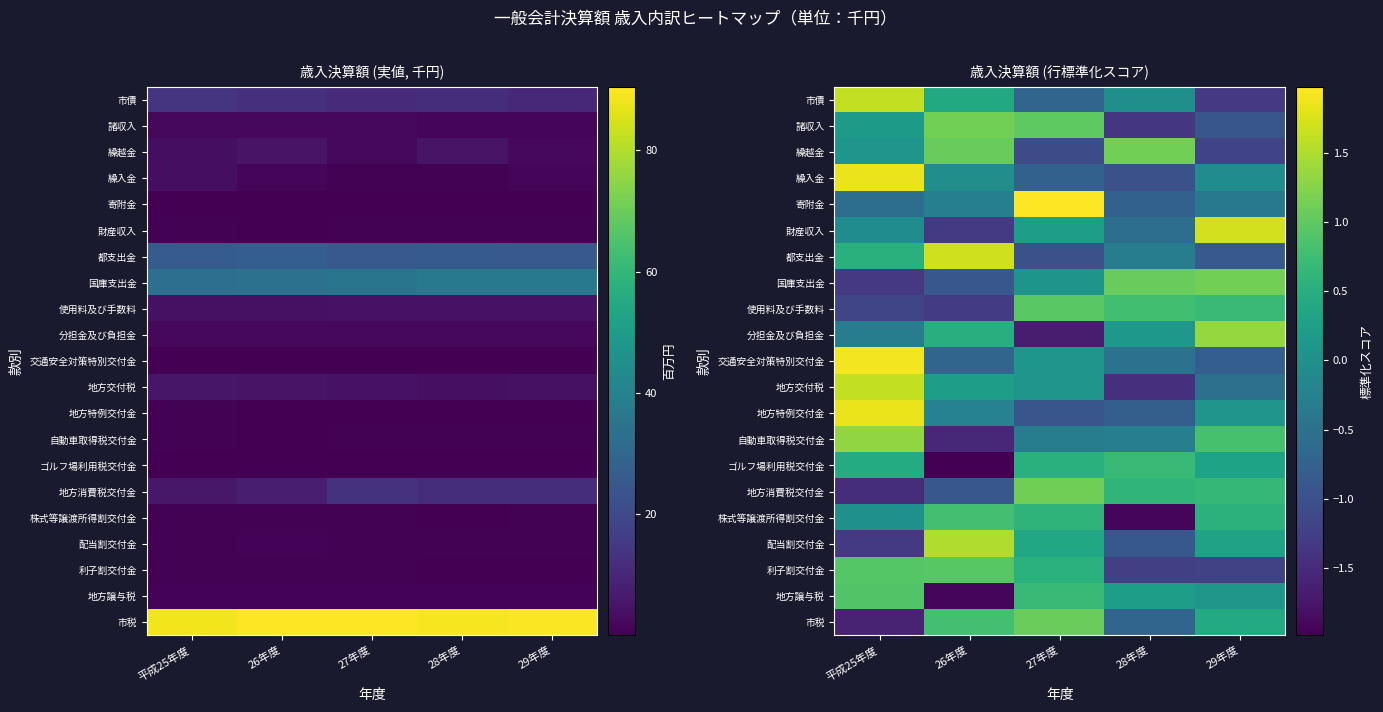

The 使用料及び手数料 series shows -1.6 at 平成25年度. True or false?

False